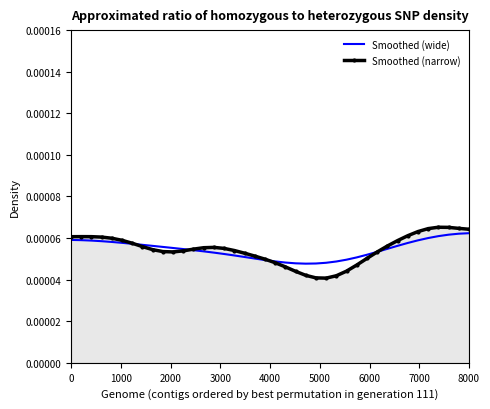

Count the Smoothed (narrow) values in the range 0 to 1.

40